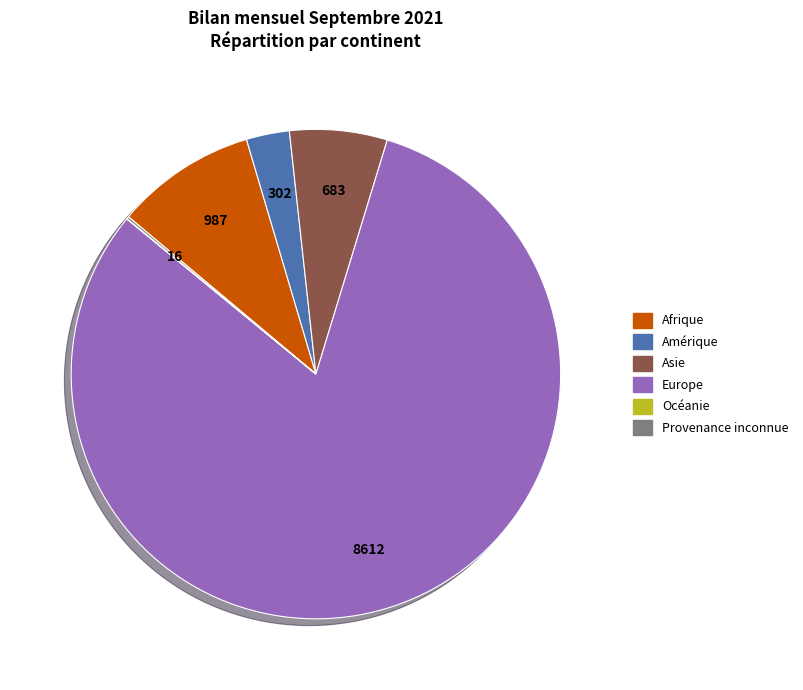

Do Afrique and Asie together represent more than half of the pie?

No